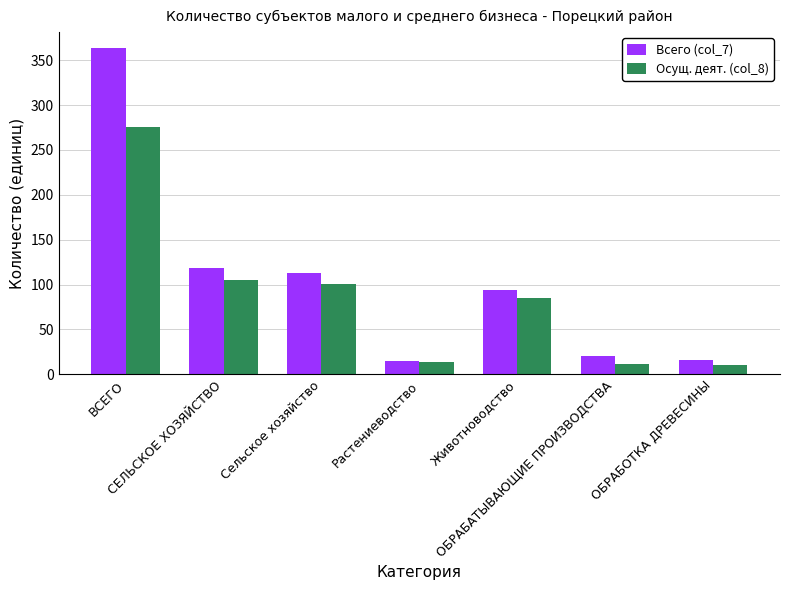

What is the highest value of the Осущ. деят. (col_8) series?

276